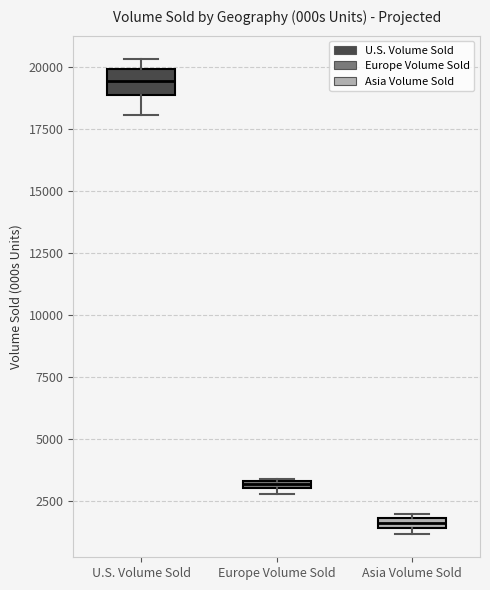

Which box is the tallest, from its lower edge to its upper edge?

U.S. Volume Sold